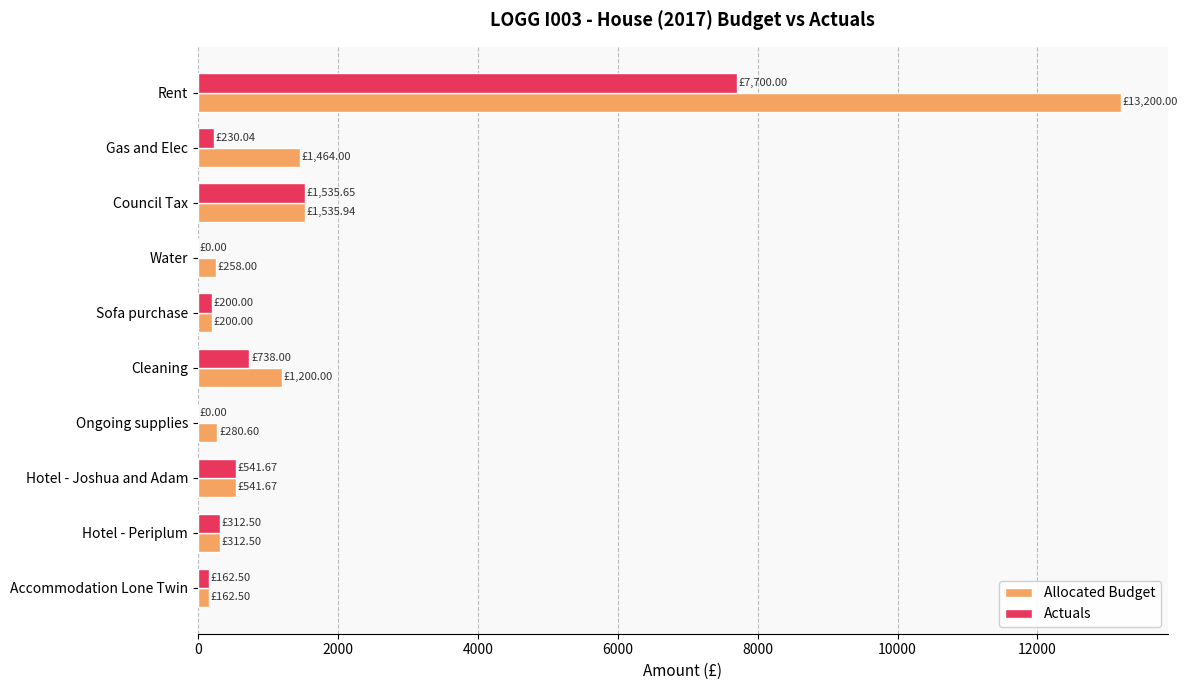

Where is Actuals nearest to the value 3850?

Council Tax